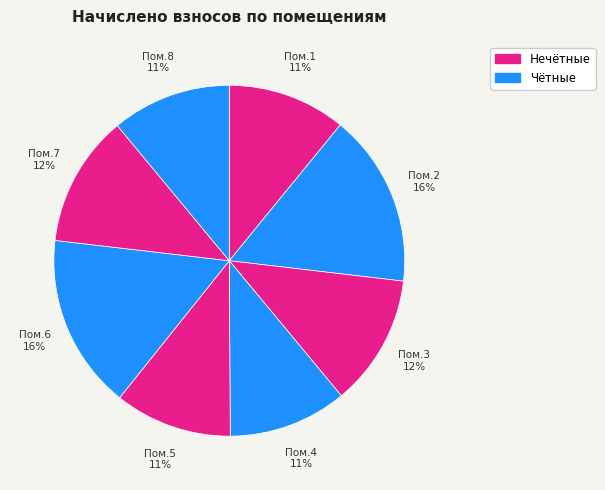

To the nearest percent, what is the average slice percentage?

12%